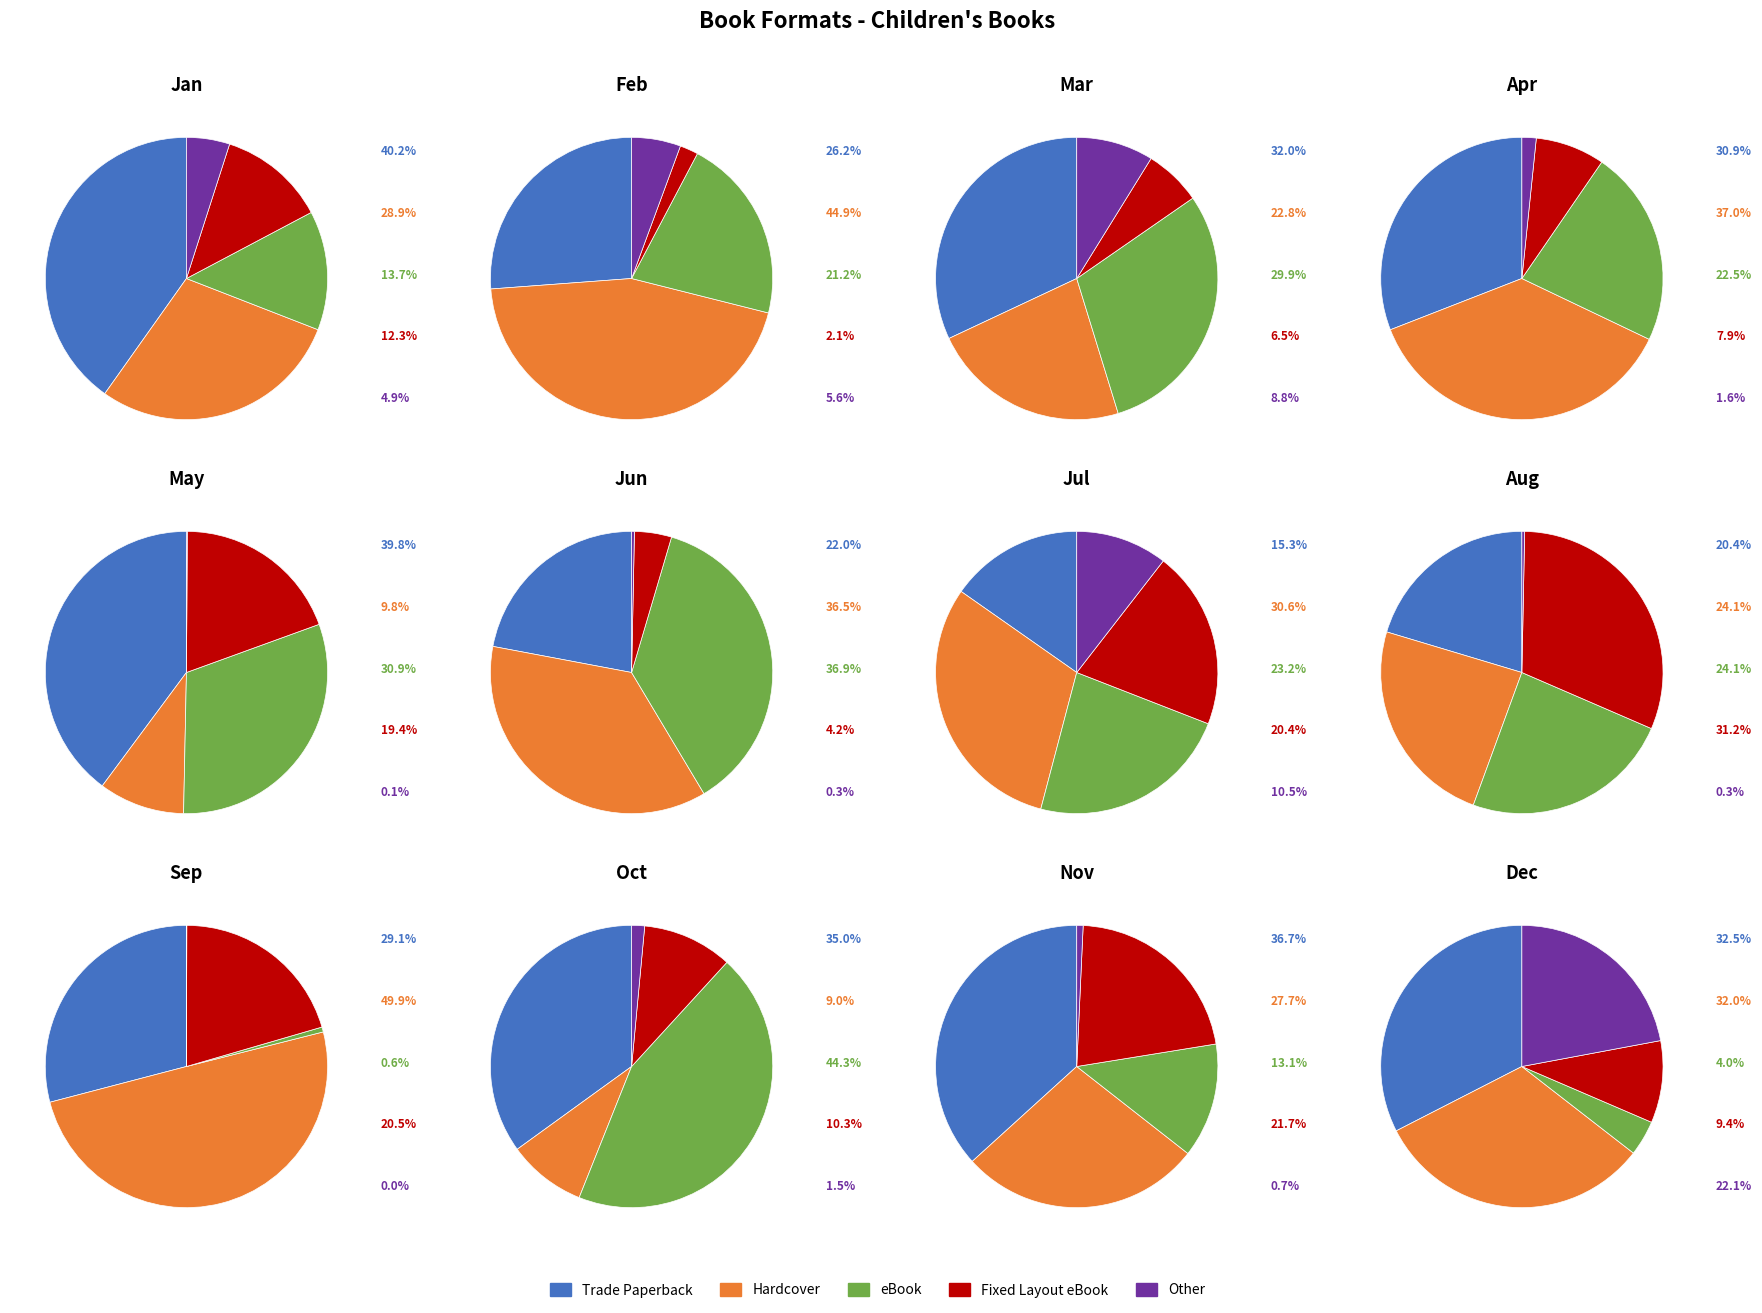

How many segments does this pie chart have?

5